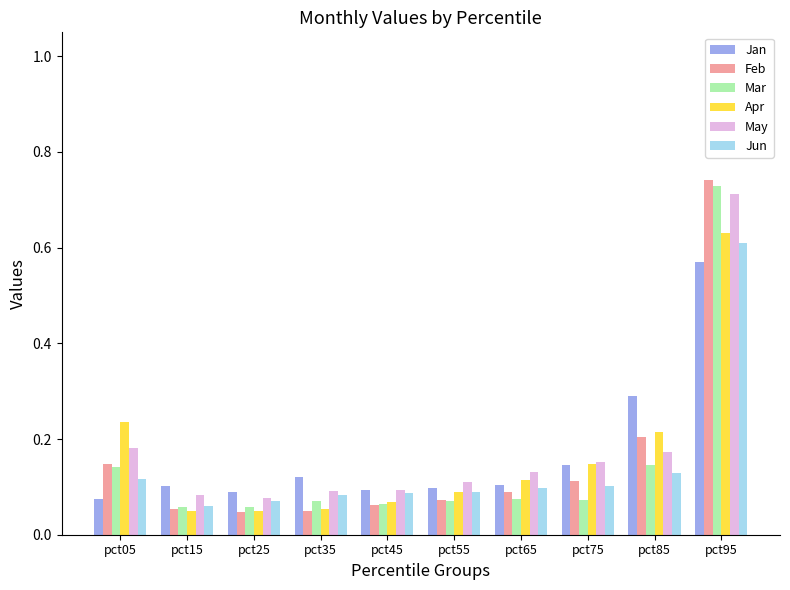

How many Jun values are between 0 and 1?

10